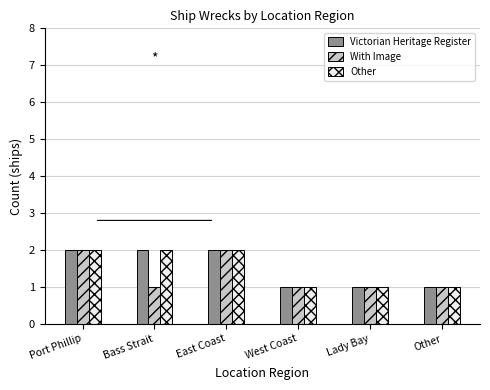

What value does the Victorian Heritage Register series have at West Coast?

1